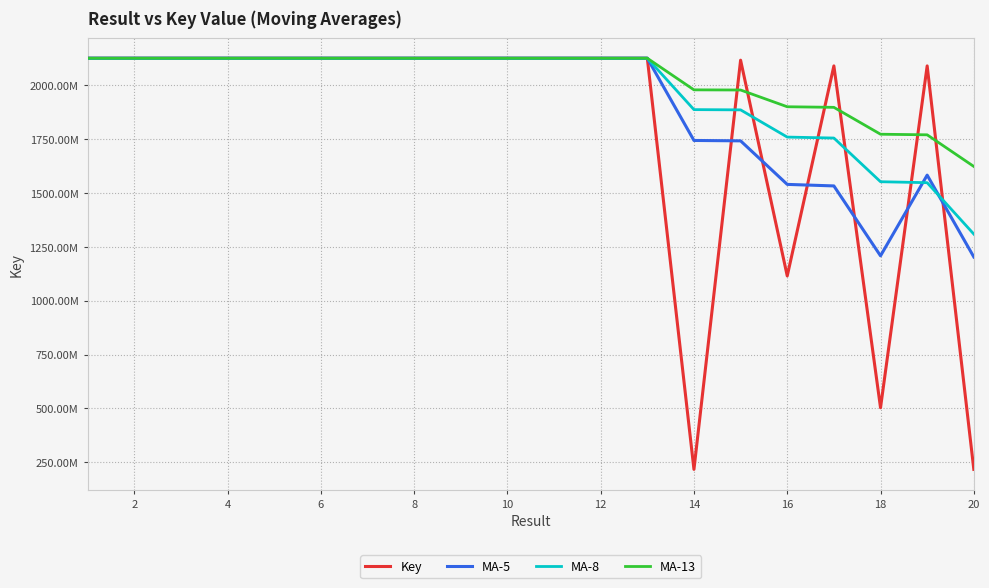

Is this an area chart (filled region under the line)?

No